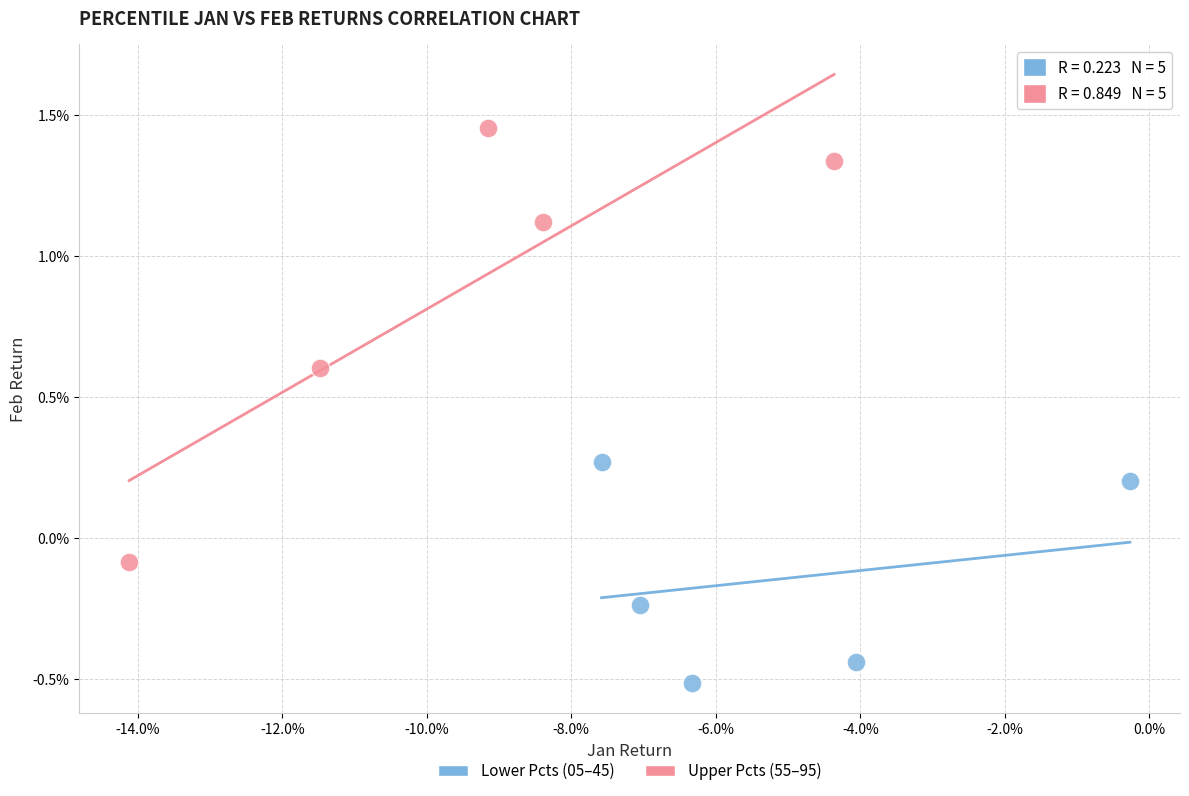

What are all the series names shown in the legend?

Lower Pcts (05–45), Upper Pcts (55–95)